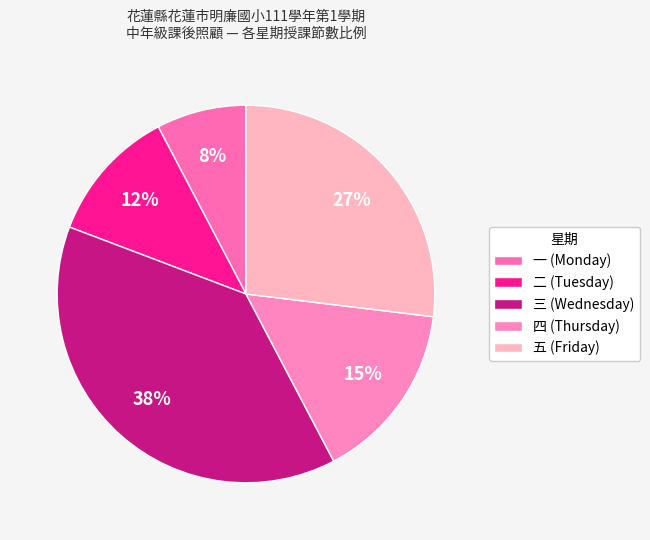

Count the number of slices in the pie.

5